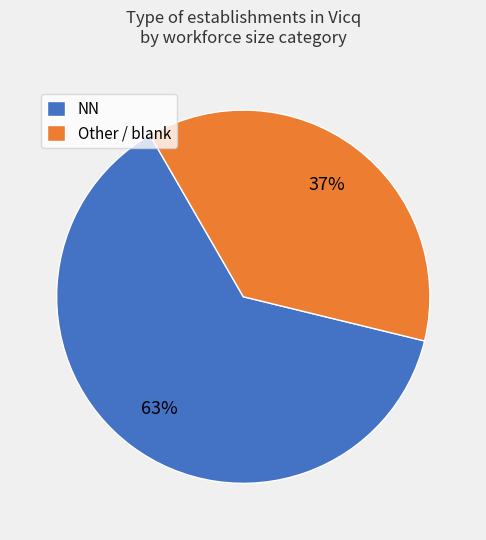

To the nearest percent, what is the difference between the largest and smallest slice percentages?

26%